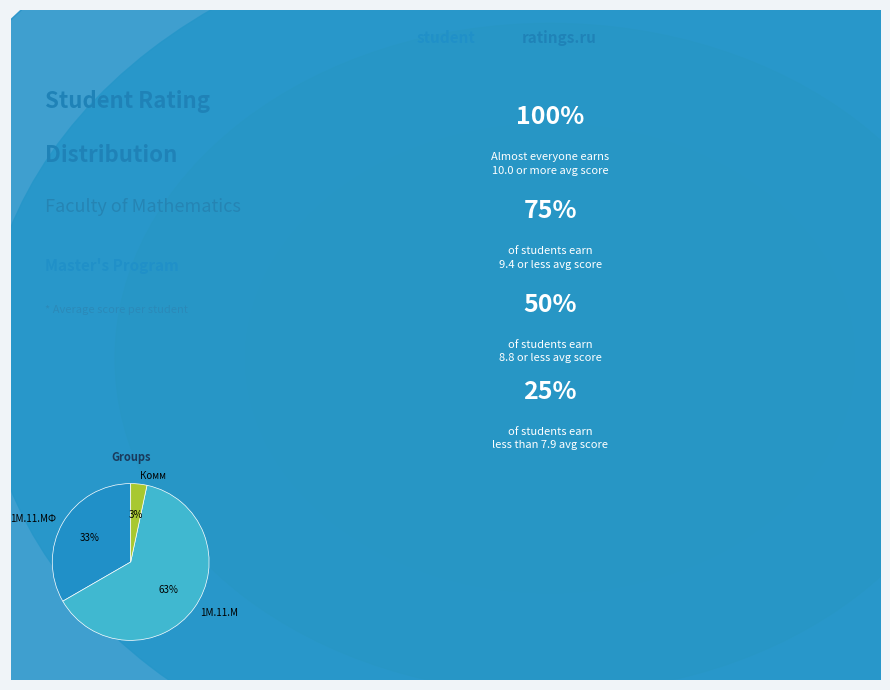

Do 1М.11.М and Комм together represent more than half of the pie?

Yes